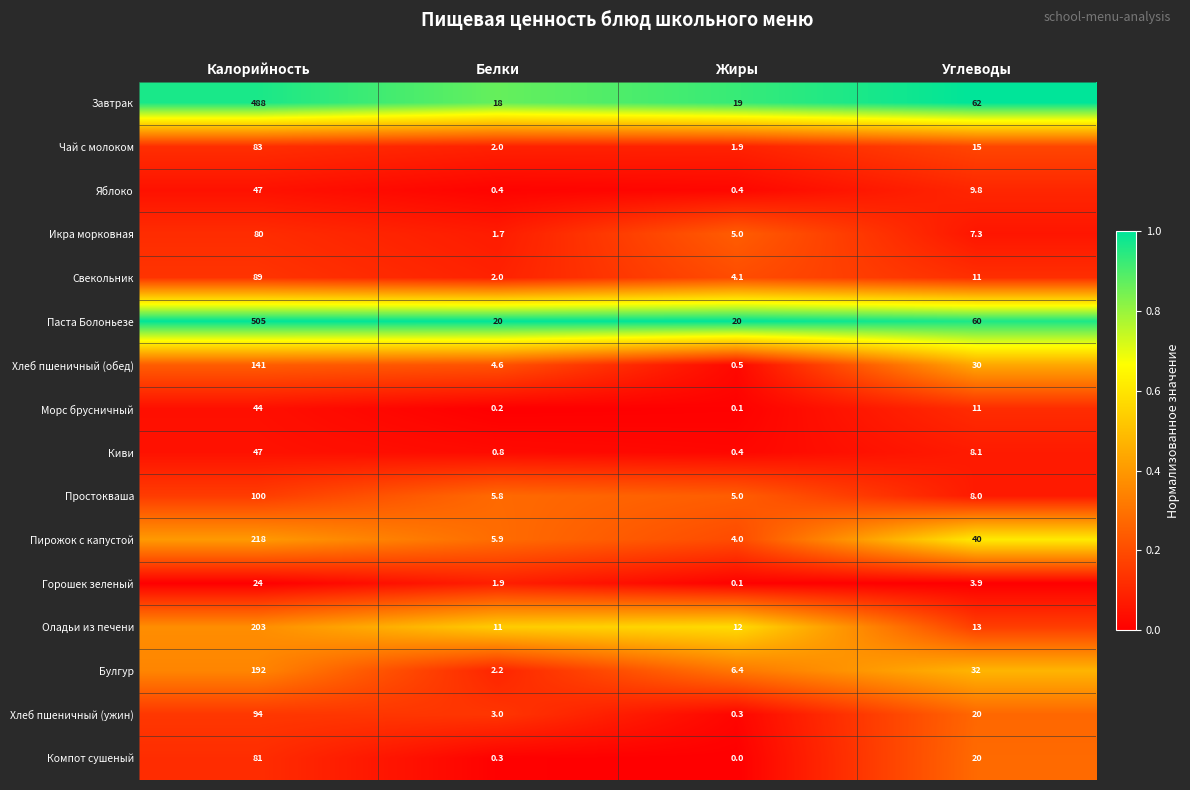

At which category is the sum across all series the highest?

Калорийность